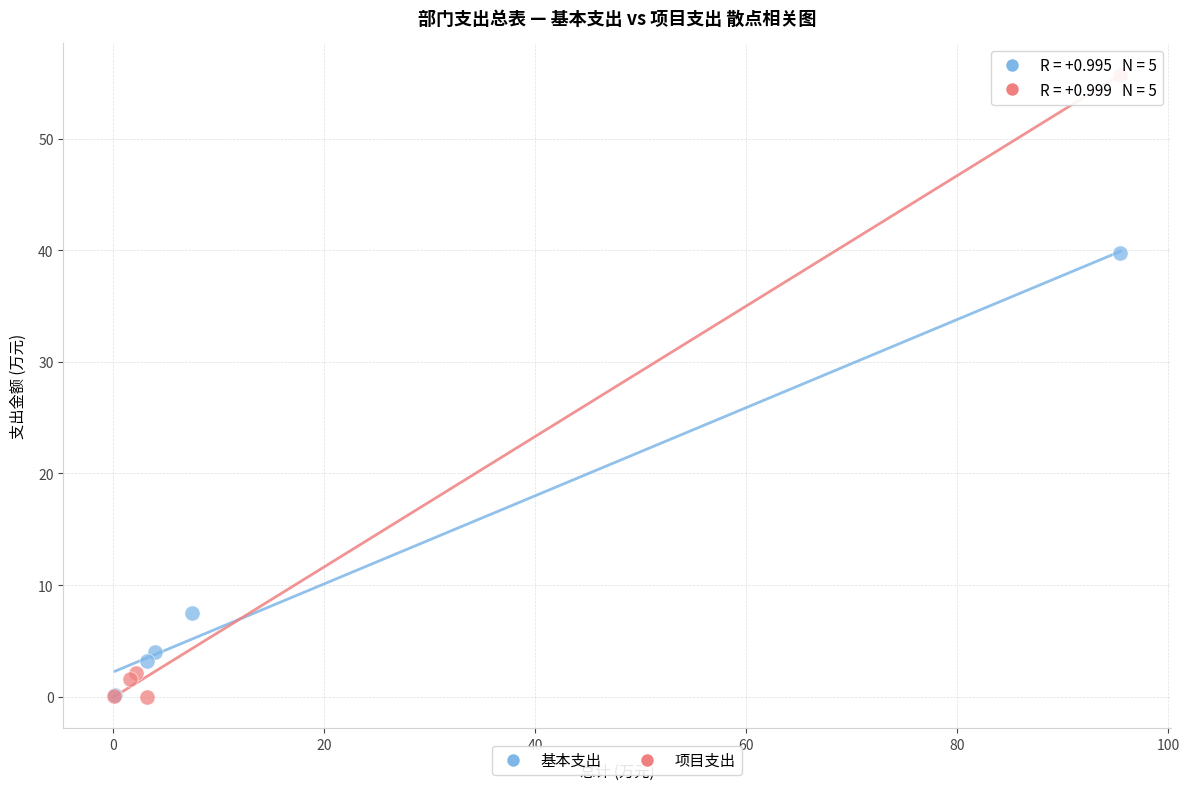

What are all the series names shown in the legend?

基本支出, 项目支出